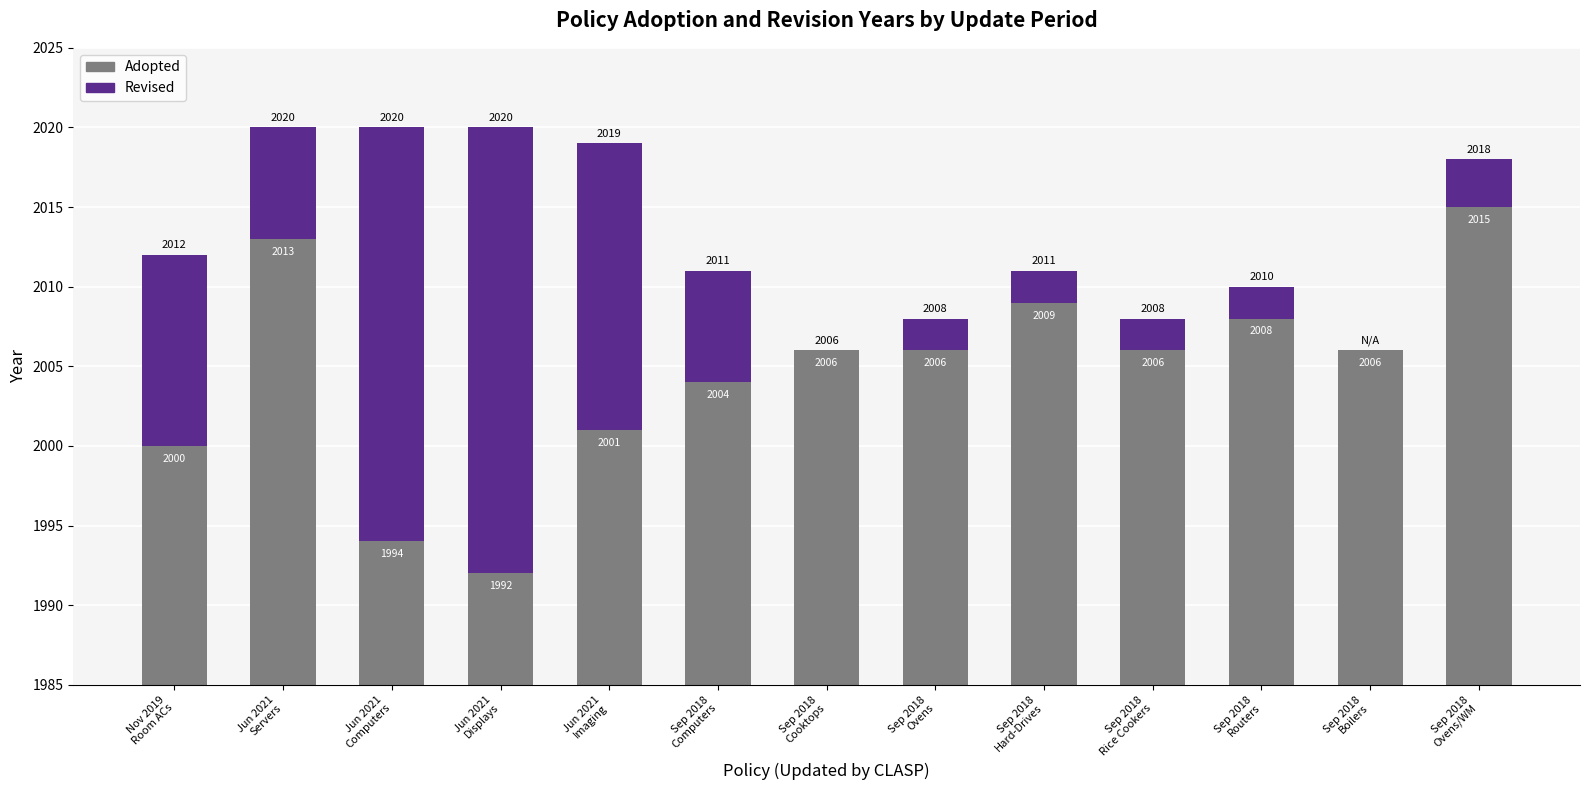

How many bars are there in total?

26